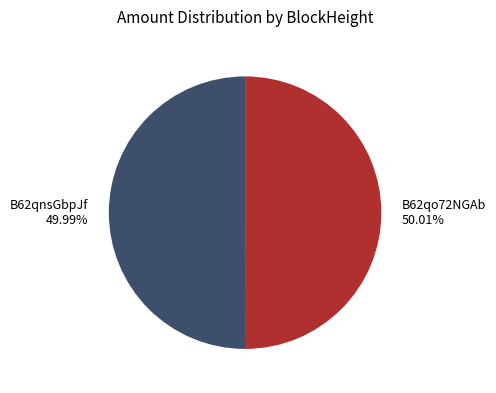

To the nearest percent, what is the difference between the largest and smallest slice percentages?

0%